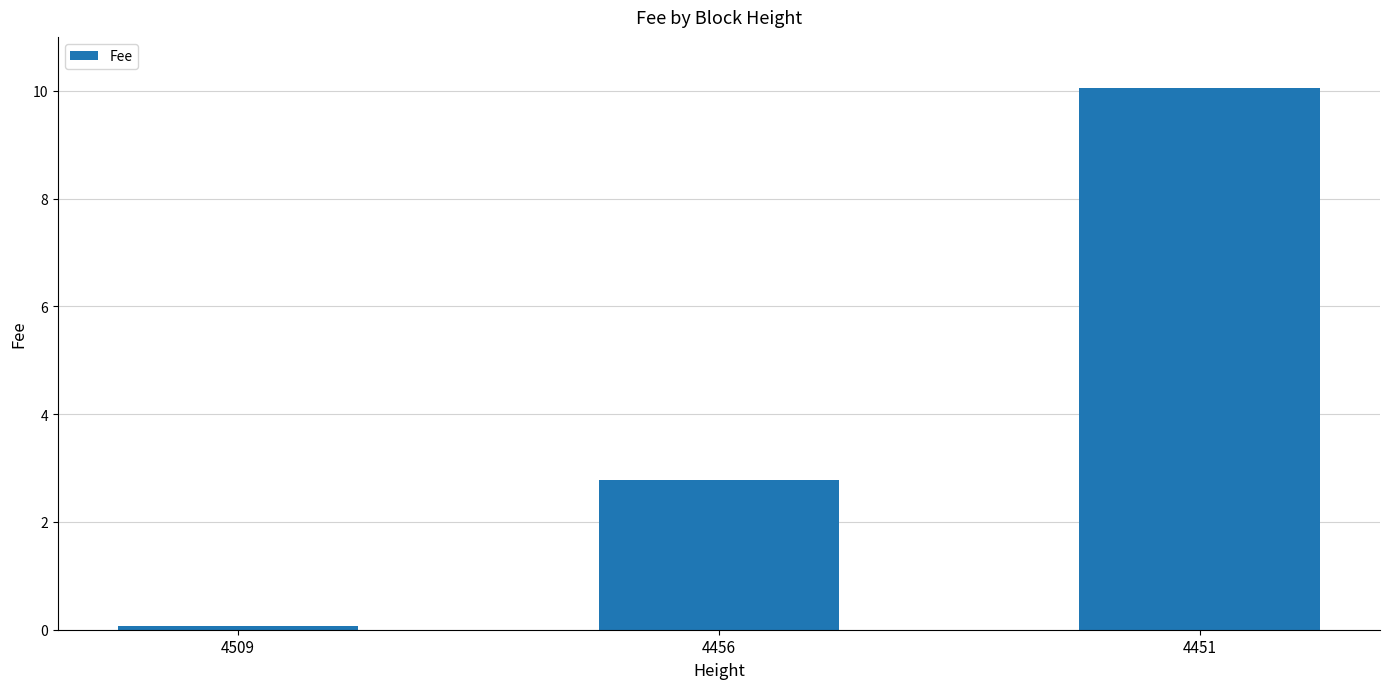

What is the value of the 2nd bar from the left?

2.8